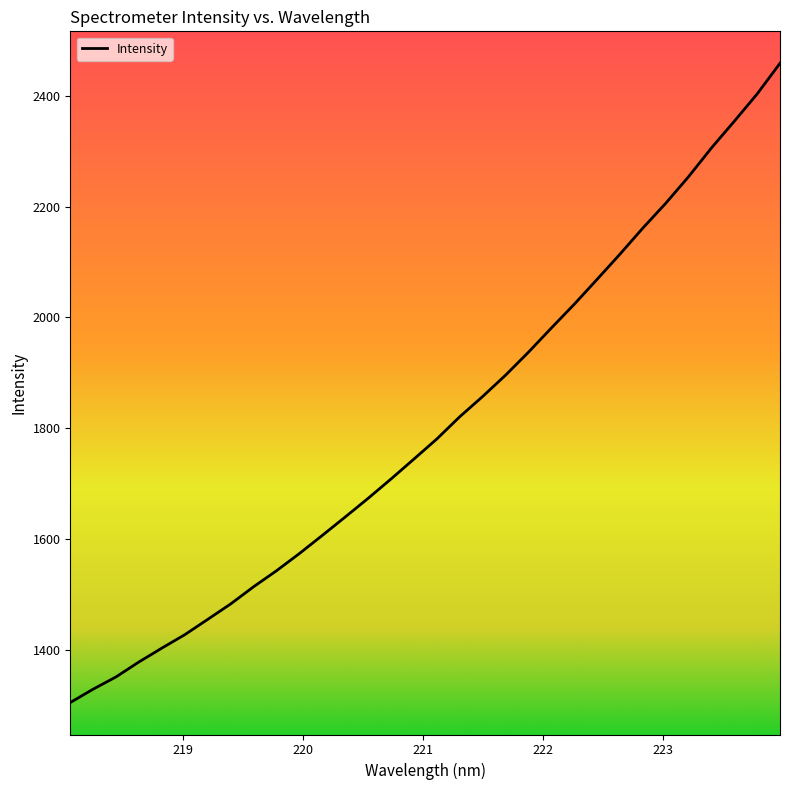

Reading left to right, transcribe all the data shown in this chart.

1305.7	1329.9	1352.0	1379.0	1404.0	1428.1	1455.7	1483.5	1514.5	1543.4	1574.4	1607.1	1640.3	1673.9	1708.8	1744.7	1780.9	1820.9	1857.4	1895.9	1937.2	1980.8	2023.6	2068.6	2114.0	2161.0	2205.7	2253.7	2305.5	2353.7	2403.0	2458.3